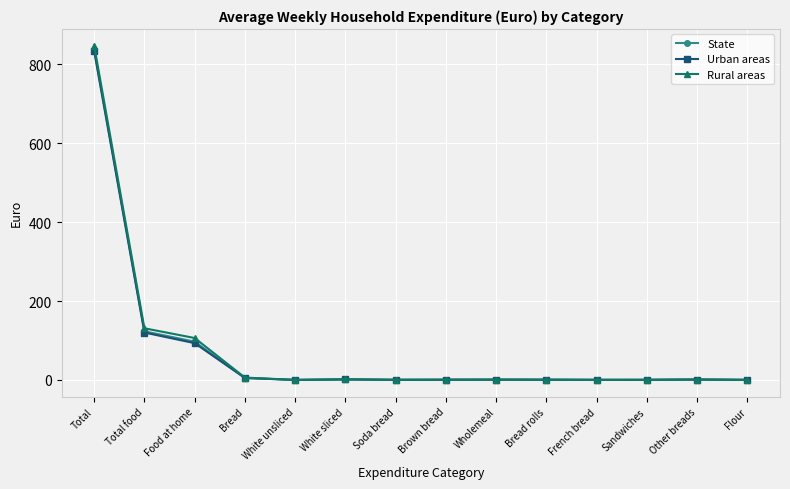

What is the total value across all series at Food at home?

296.5